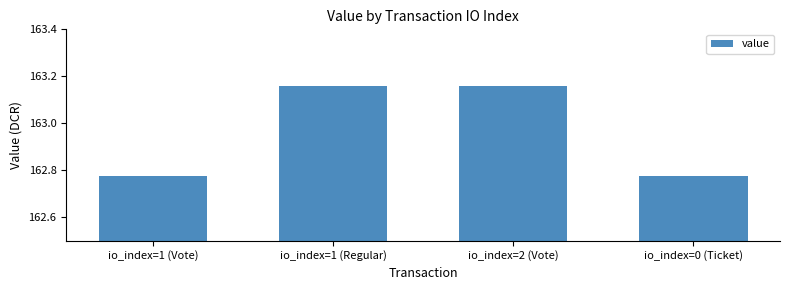

Count the number of values greater than 163.

2